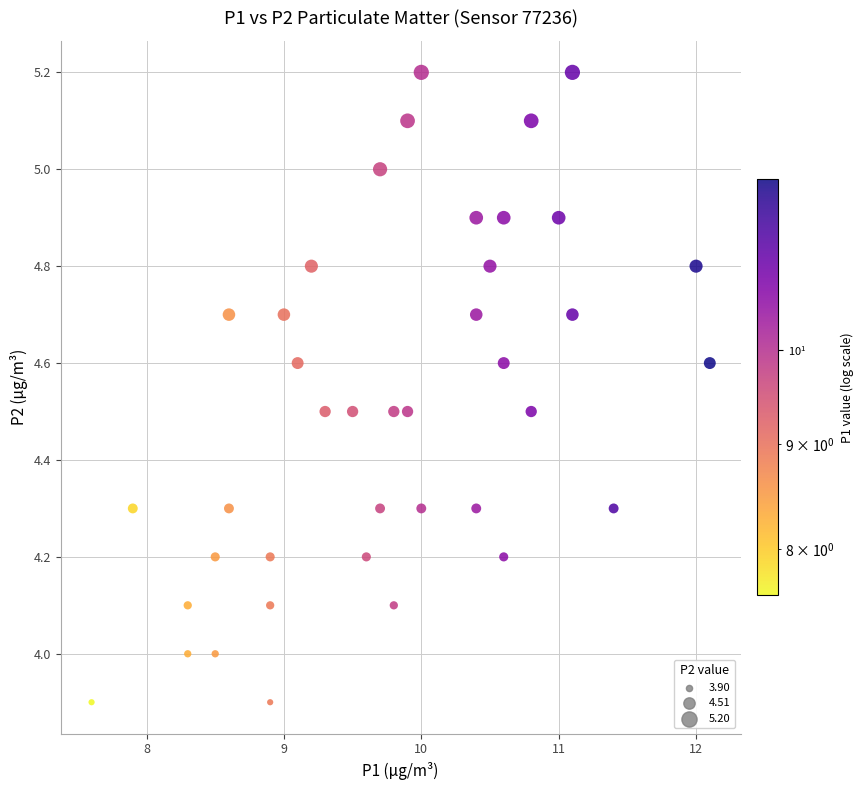

What is the range of X values (max minus min)?

4.5